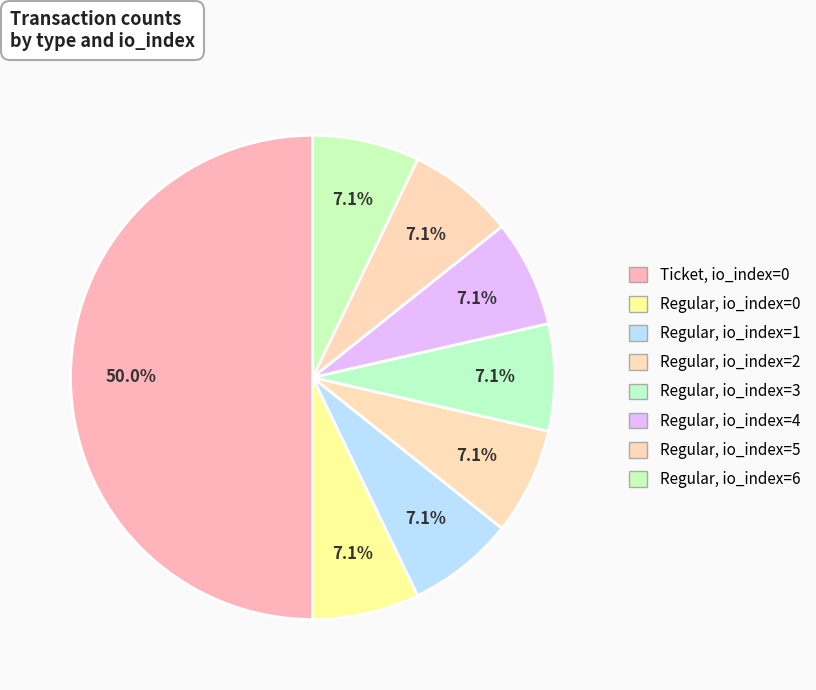

Rank the categories by value from highest to lowest.

Ticket, io_index=0, Regular, io_index=0, Regular, io_index=1, Regular, io_index=2, Regular, io_index=3, Regular, io_index=4, Regular, io_index=5, Regular, io_index=6